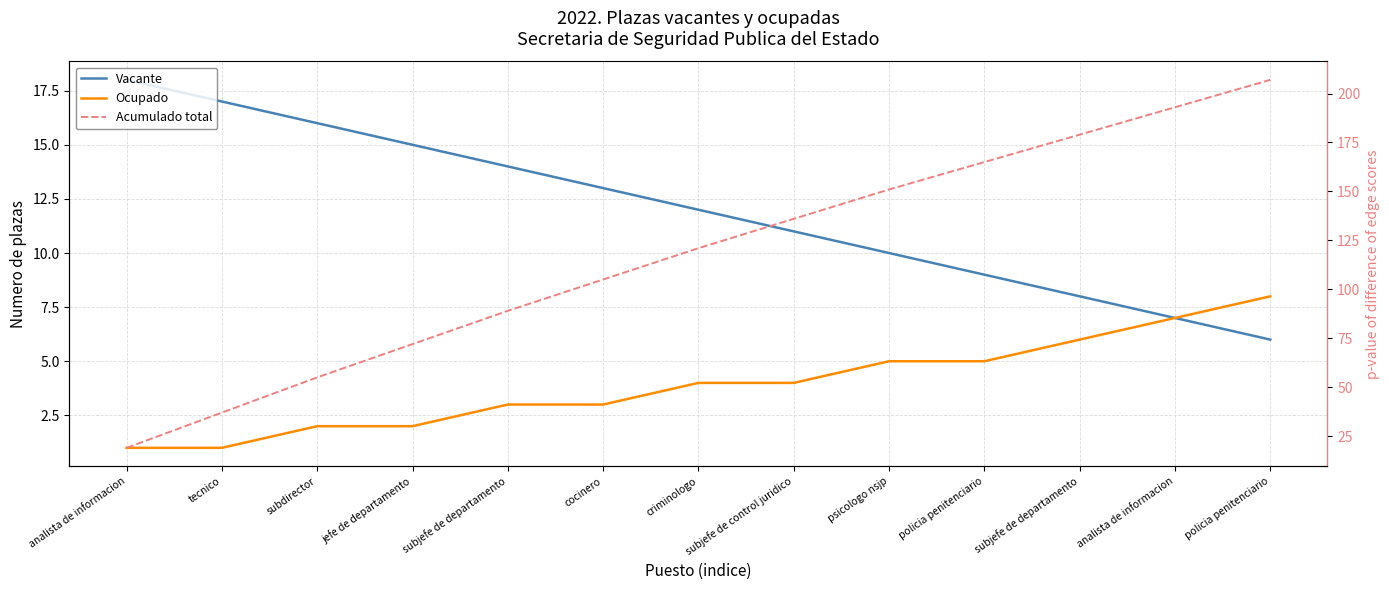

True or false: Acumulado total and Ocupado cross at least once.

False